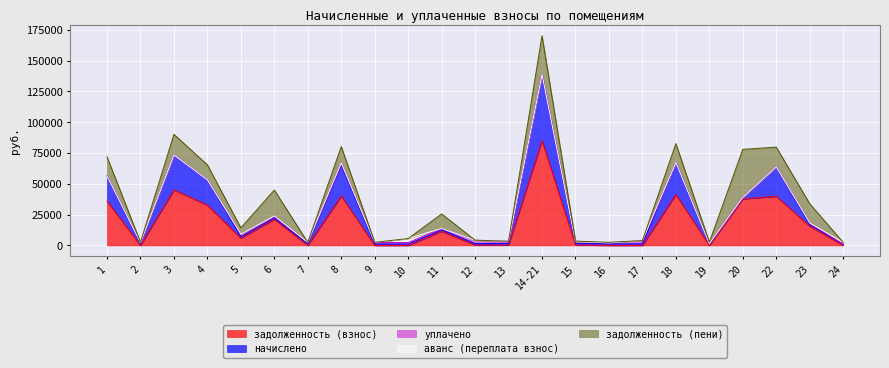

What are all the series names shown in the legend?

задолженность (взнос), начислено, уплачено, аванс (переплата взнос), задолженность (пени)